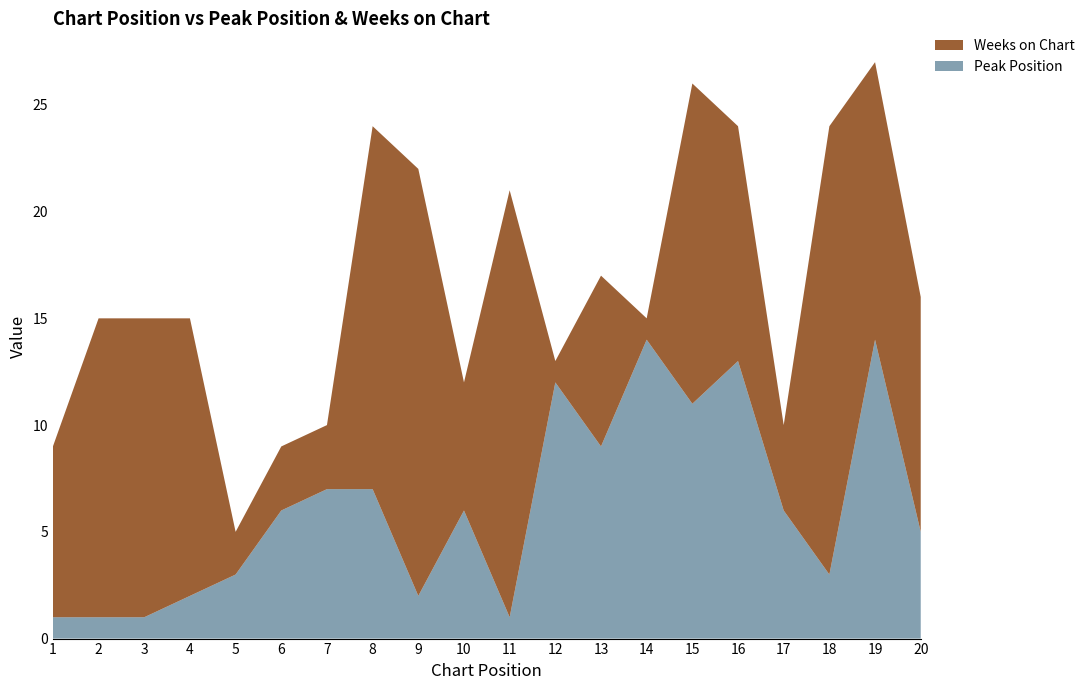

Reading right to left, list all the values displayed in this chart.

Peak Position: 5	14	3	6	13	11	14	9	12	1	6	2	7	7	6	3	2	1	1	1
Weeks on Chart: 11	13	21	4	11	15	1	8	1	20	6	20	17	3	3	2	13	14	14	8